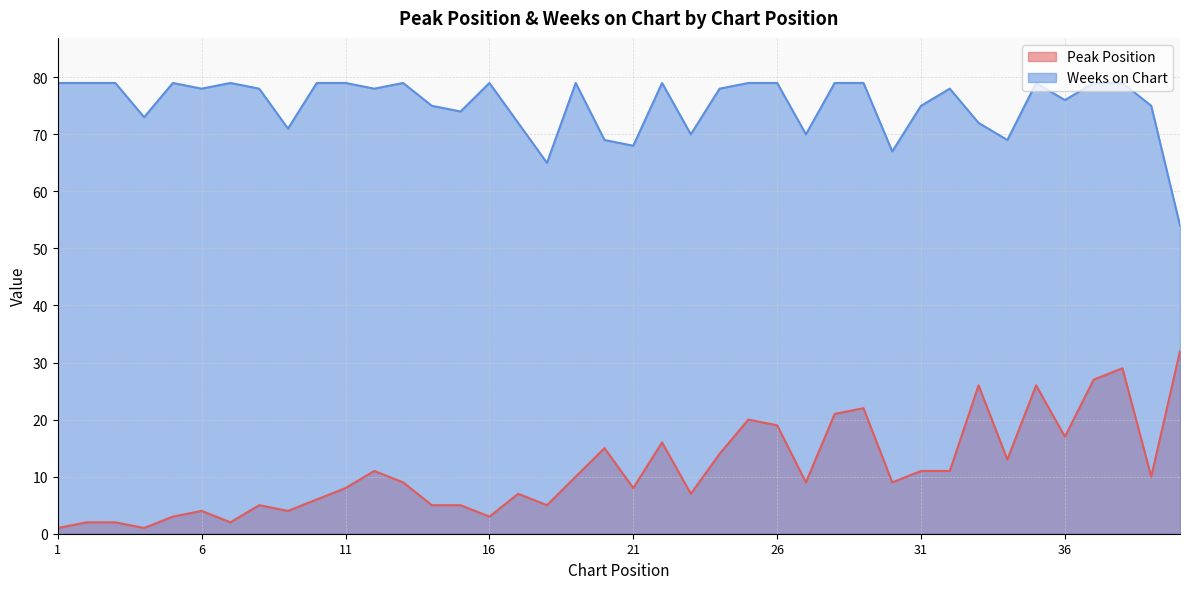

What is the difference between the second highest and second lowest values in the Peak Position series?

28